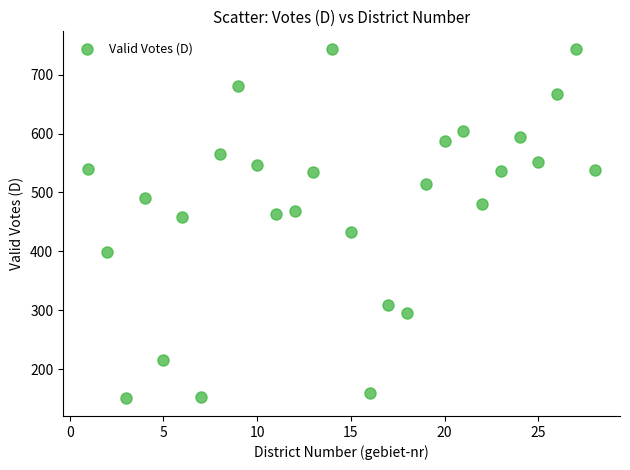

What is the range of Y values (max minus min)?

594